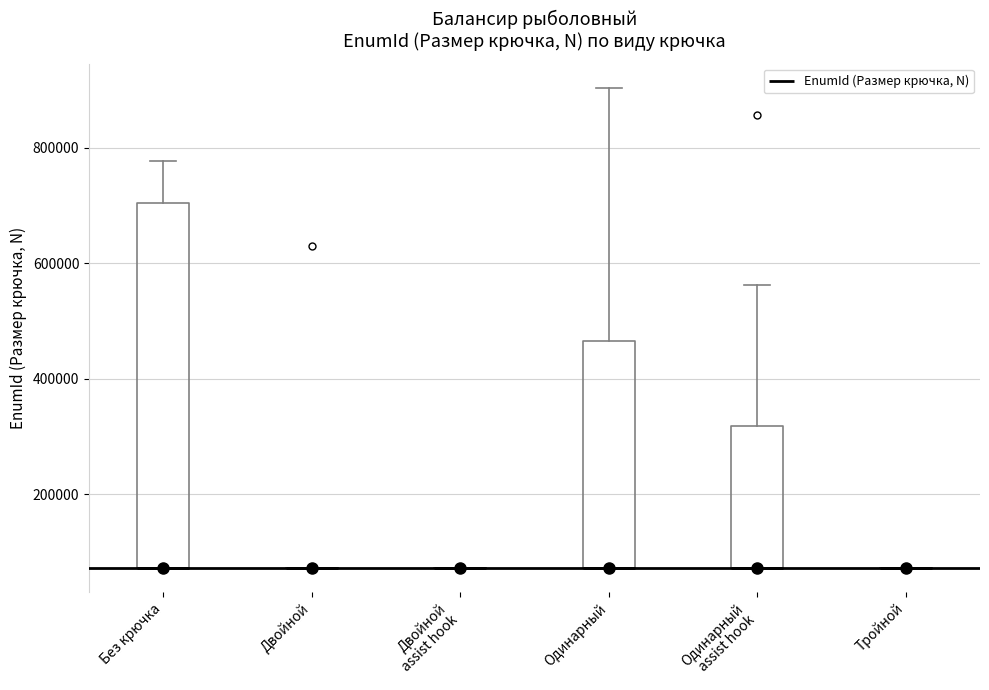

Reading left to right, read every box against the y-axis: the position of its median line, the range the box covers, and the ends of its whiskers. The values are not printed on the chart, so give them approximately, as read against the axis.

Без крючка: median 80000 (drawn on the box's lower edge), box 80000 to 700000, whiskers 80000 to 780000
Двойной: box collapsed to a line at 80000, whiskers 80000 to 80000
Двойной assist hook: box collapsed to a line at 80000, whiskers 80000 to 80000
Одинарный: median 80000 (drawn on the box's lower edge), box 80000 to 460000, whiskers 80000 to 900000
Одинарный assist hook: median 80000 (drawn on the box's lower edge), box 80000 to 320000, whiskers 80000 to 560000
Тройной: box collapsed to a line at 80000, whiskers 80000 to 80000